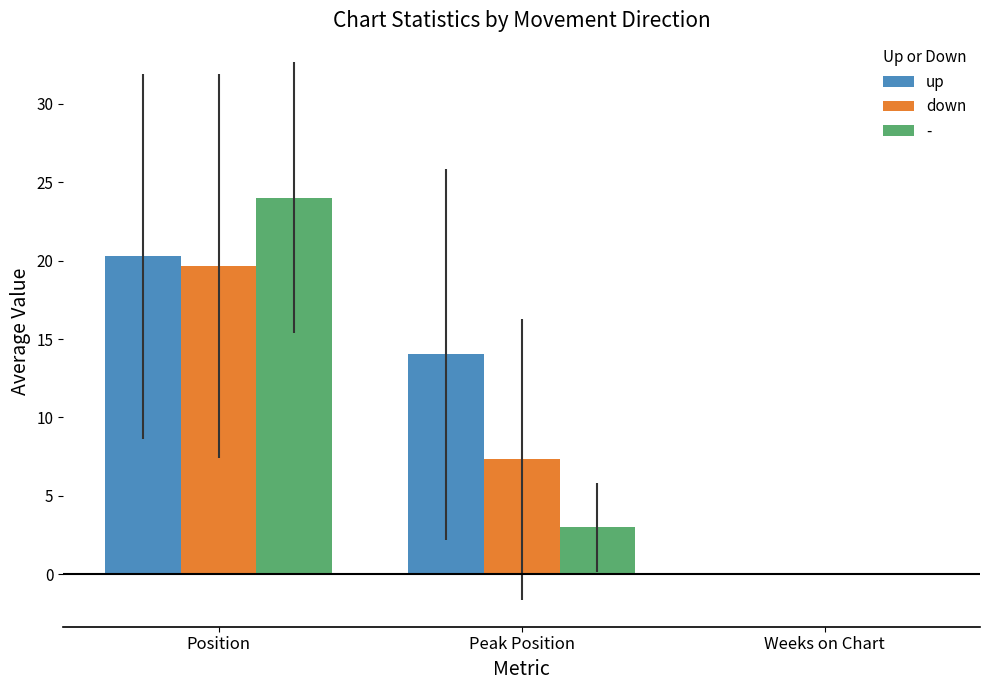

Is the value of up at Position greater than the value of down at Position?

Yes